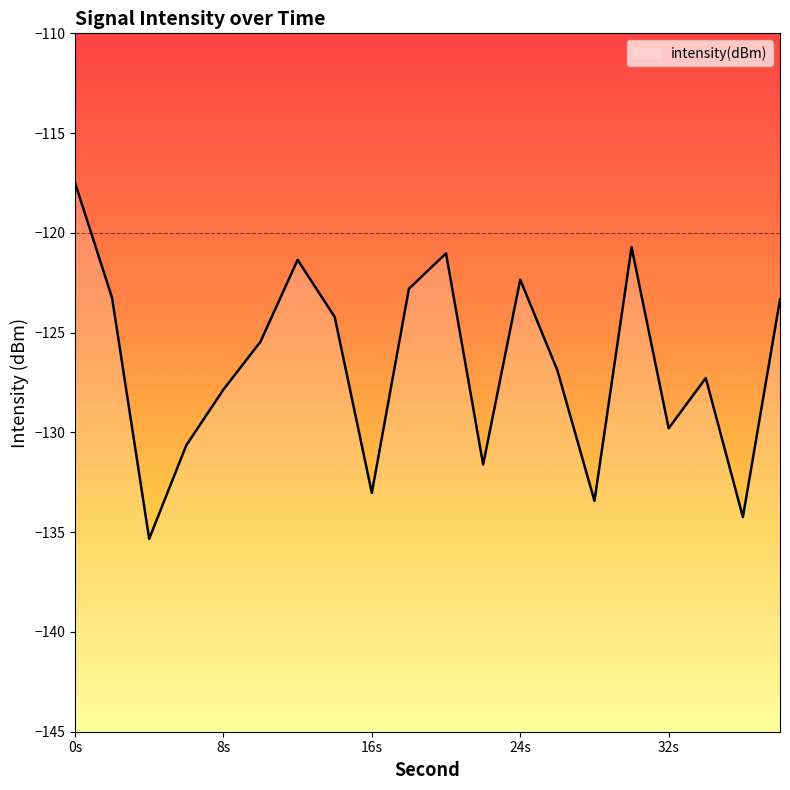

The chart shows a value of -127.9 at 8s. True or false?

True